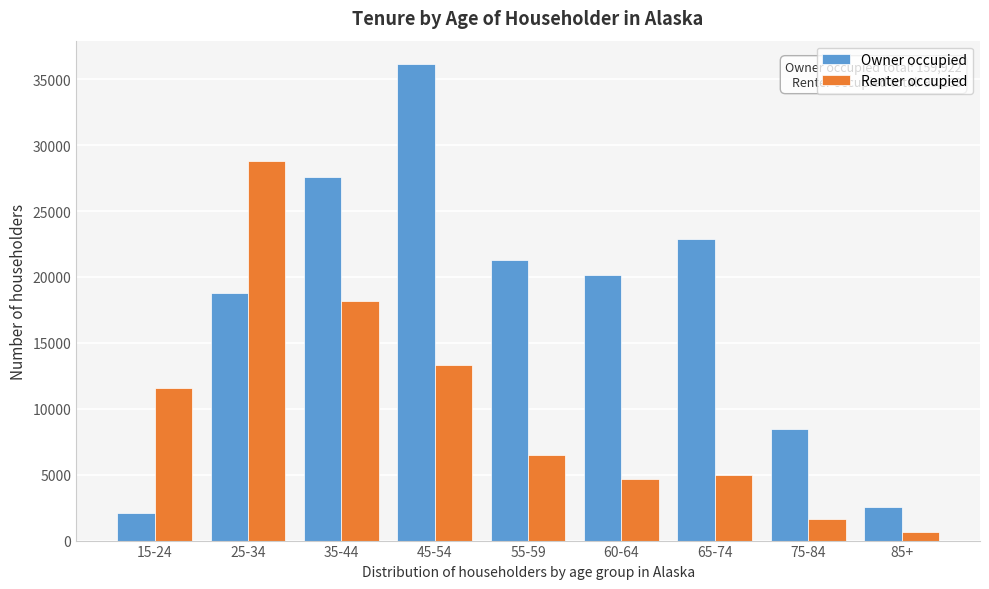

Reading left to right, list all the values displayed in this chart.

Owner occupied: 15-24=2098	25-34=18771	35-44=27598	45-54=36126	55-59=21305	60-64=20127	65-74=22869	75-84=8445	85+=2583
Renter occupied: 15-24=11585	25-34=28809	35-44=18142	45-54=13298	55-59=6480	60-64=4684	65-74=4956	75-84=1633	85+=676